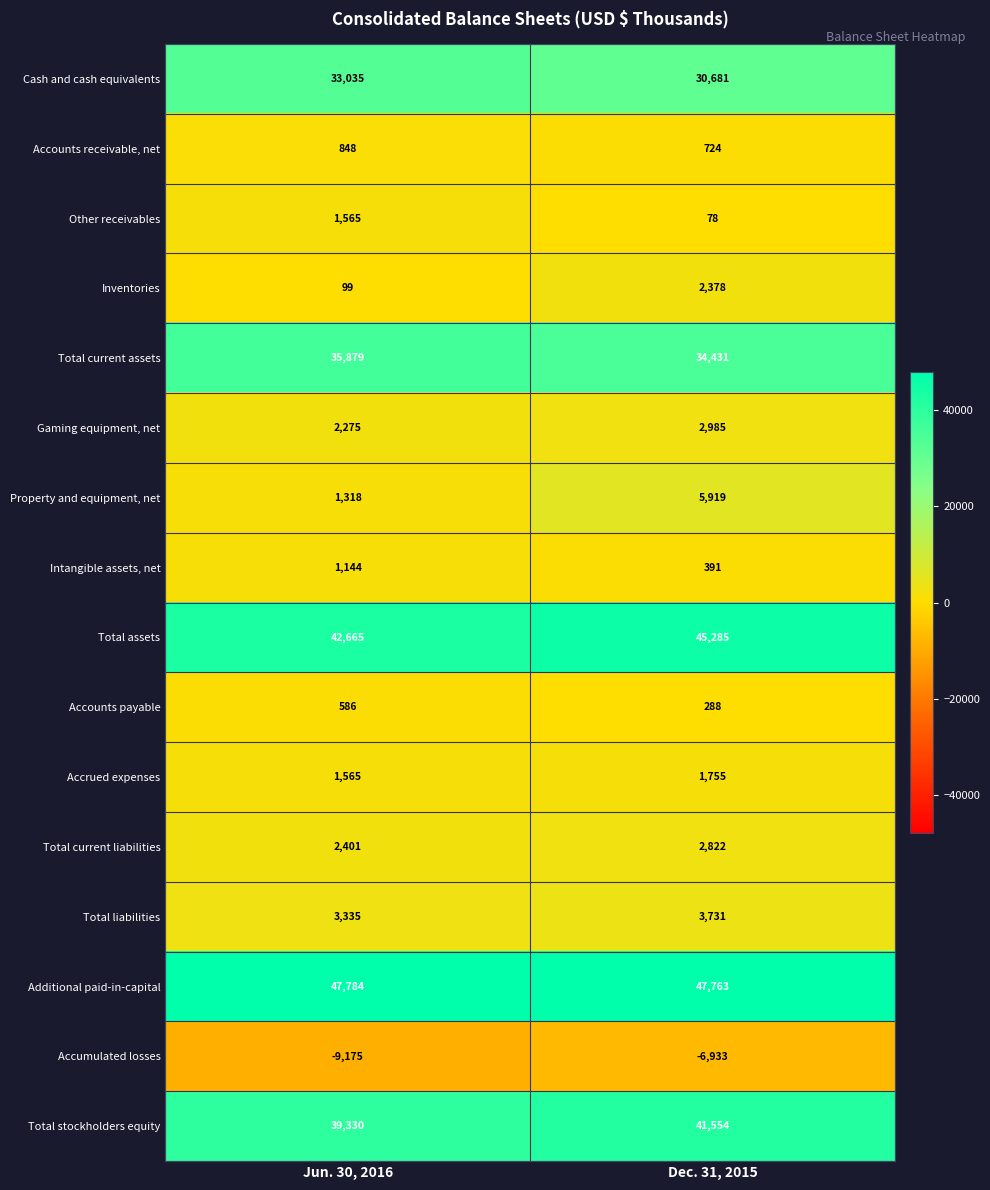

At how many categories does at least one series exceed 41173?

2